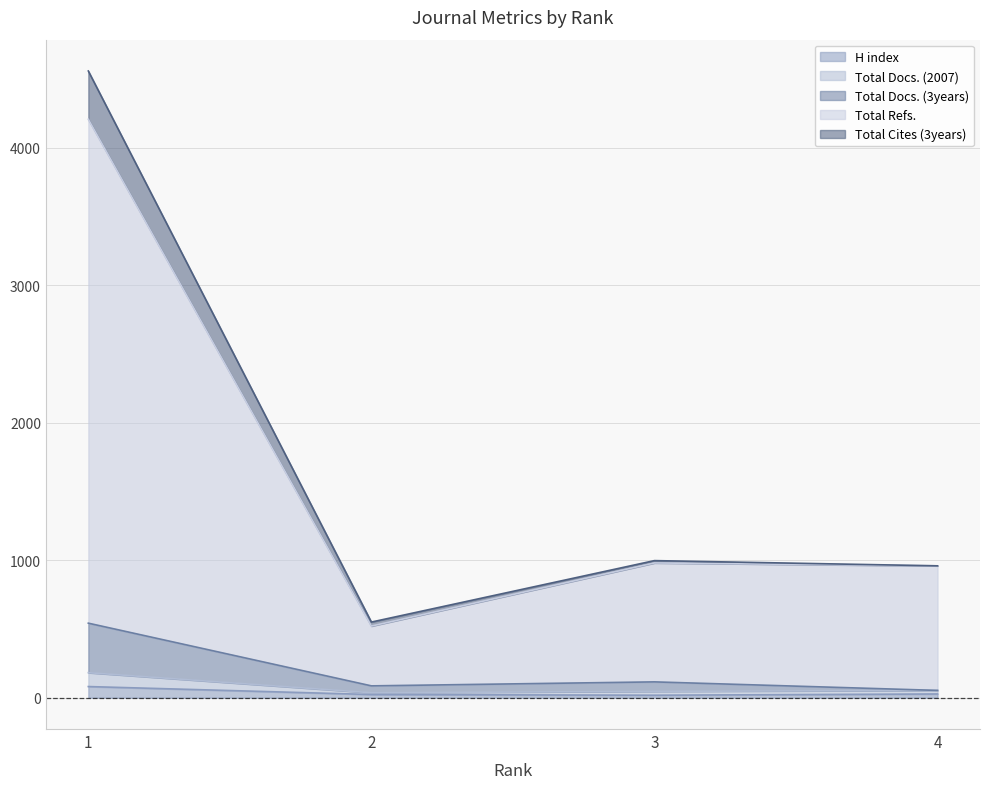

True or false: Total Docs. (3years) has a value of 115 at 3.

True